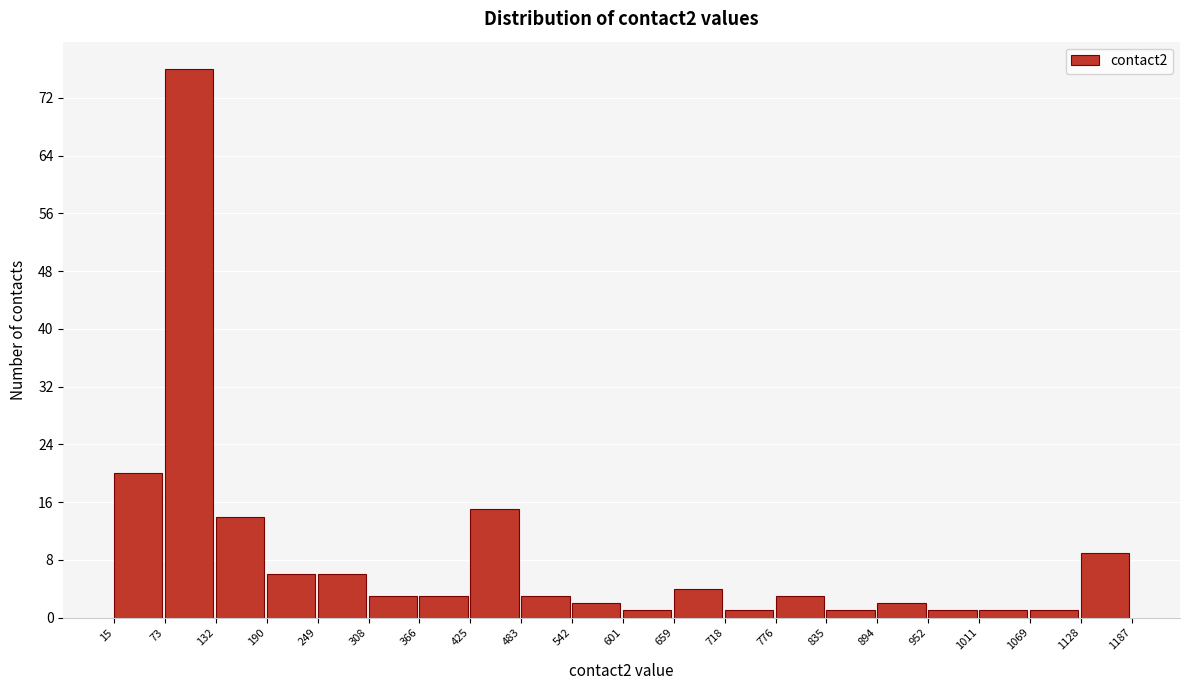

Reading left to right, transcribe this chart: for each bar, give the range it covers on the x-axis and its height. The values are not printed on the chart, so give them approximately, as read against the axis.

15 to 73: 20
73 to 132: 76
132 to 190: 14
190 to 249: 6
249 to 308: 6
308 to 366: 3
366 to 425: 3
425 to 483: 15
483 to 542: 3
542 to 601: 2
601 to 659: 1
659 to 718: 4
718 to 776: 1
776 to 835: 3
835 to 894: 1
894 to 952: 2
952 to 1011: 1
1011 to 1069: 1
1069 to 1128: 1
1128 to 1187: 9